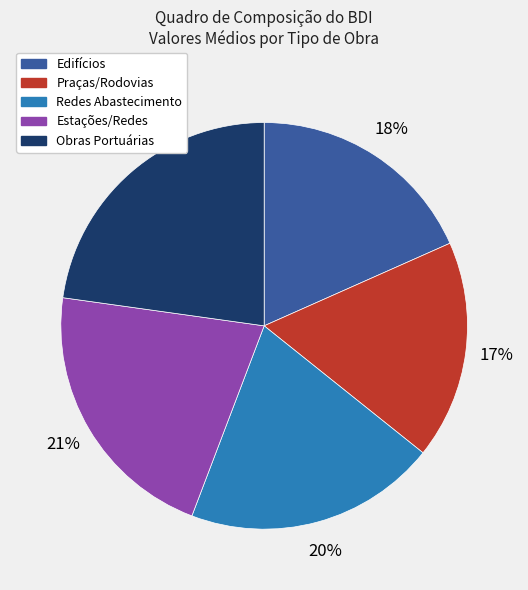

Is the sum of Edifícios and Obras Portuárias greater than half?

No